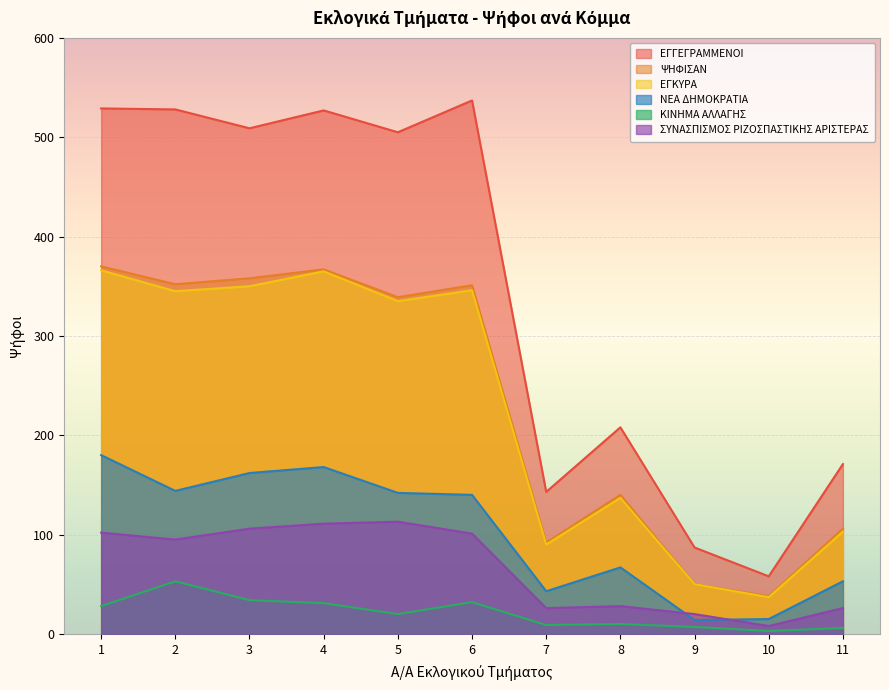

Which has a higher value, 11 or 4?

4